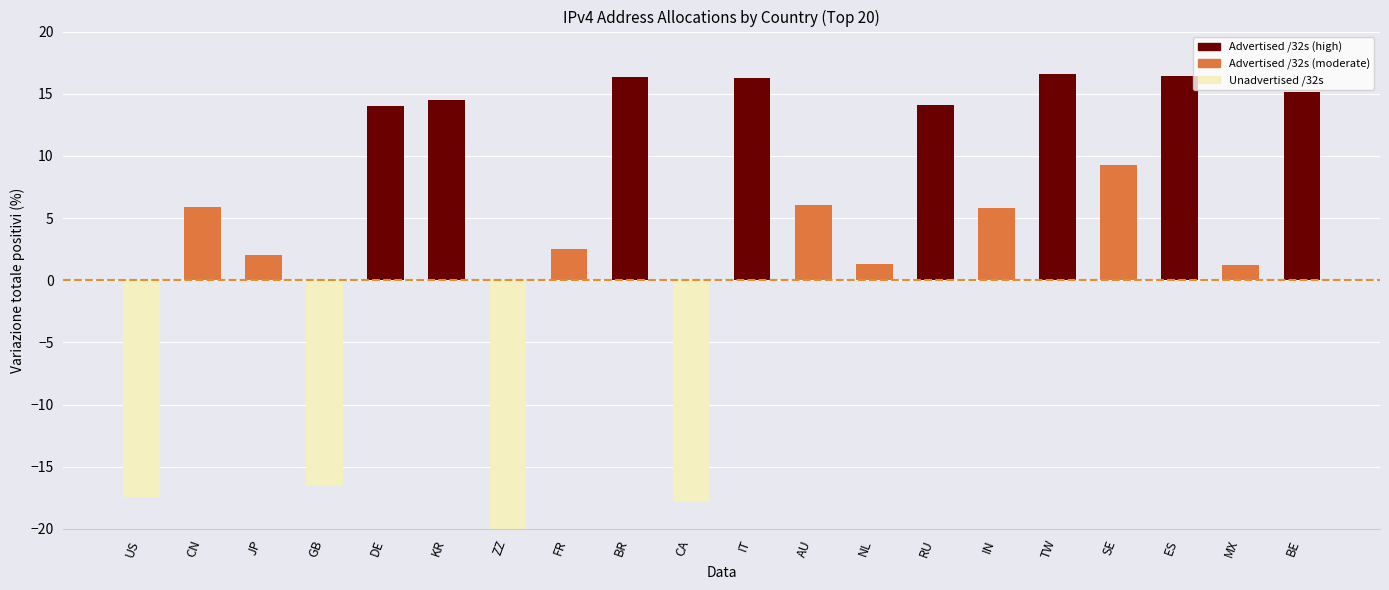

Which label corresponds to the smallest value in the chart?

ZZ